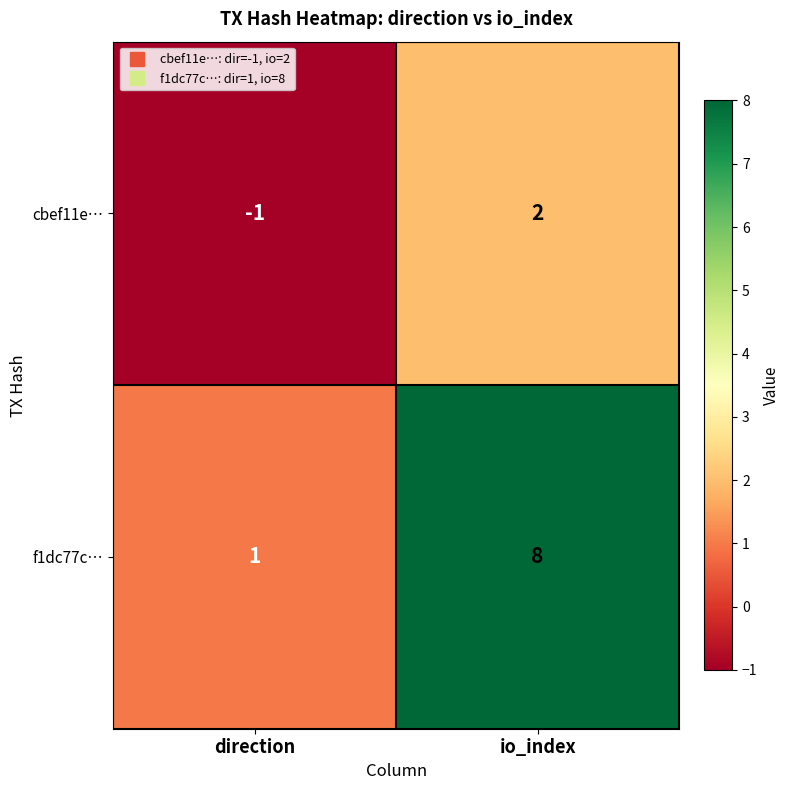

Is it true that cbef11e… equals 2 at io_index?

True